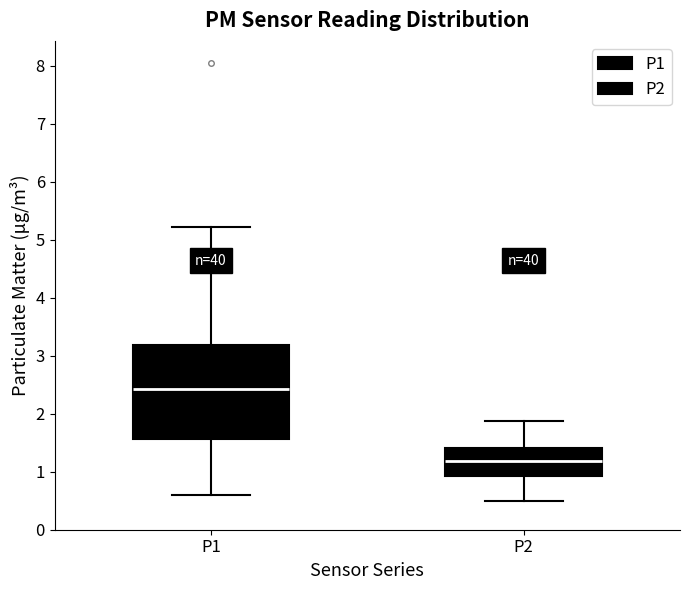

Where is the lower edge of the box for P1 on the y-axis? The values are not printed on the chart, so give them approximately, as read against the axis.

1.6